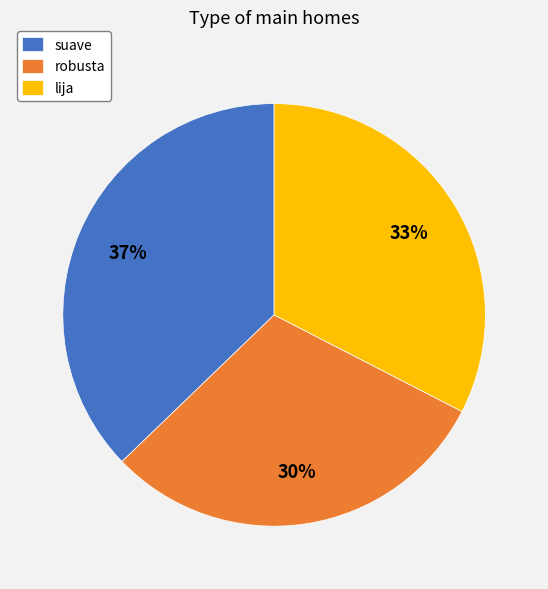

Approximately how many times larger is the value at lija compared to robusta?

1.1